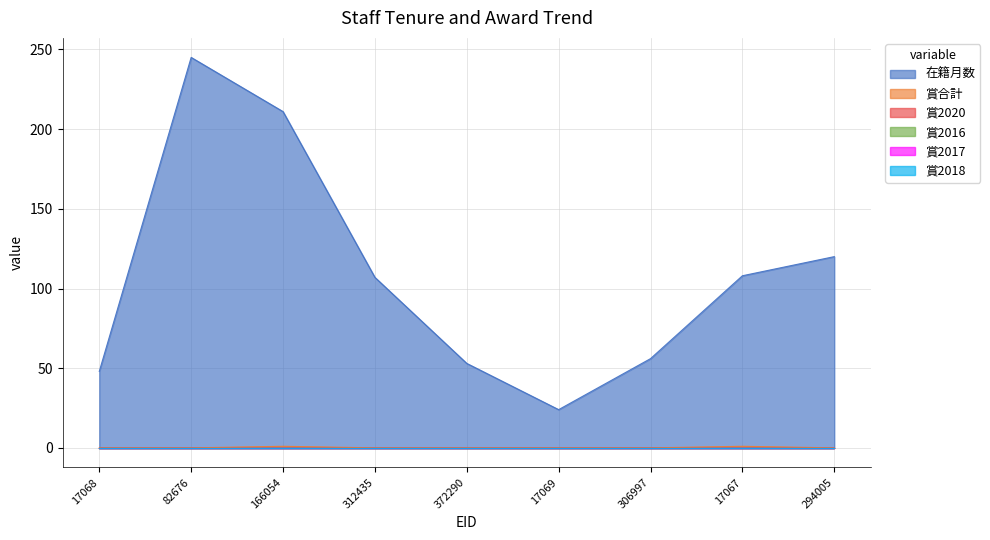

True or false: 賞合計 and 賞2017 intersect in this chart.

False